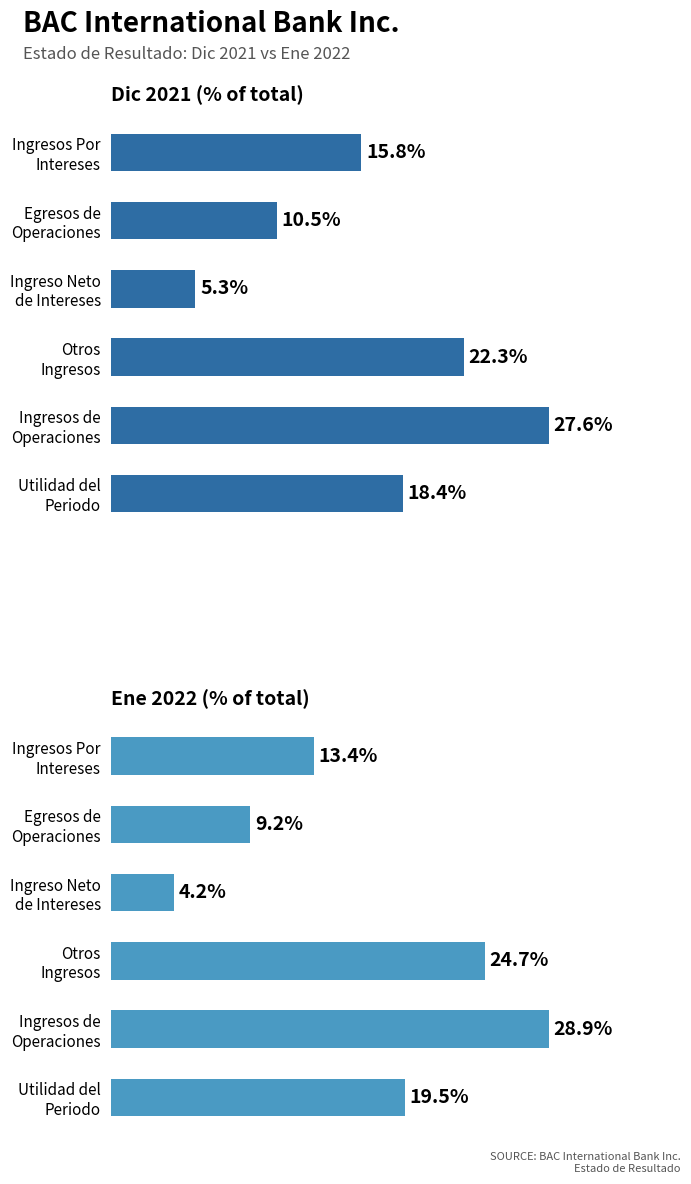

Which series has the largest range (max minus min)?

Ene 2022 (% of total)